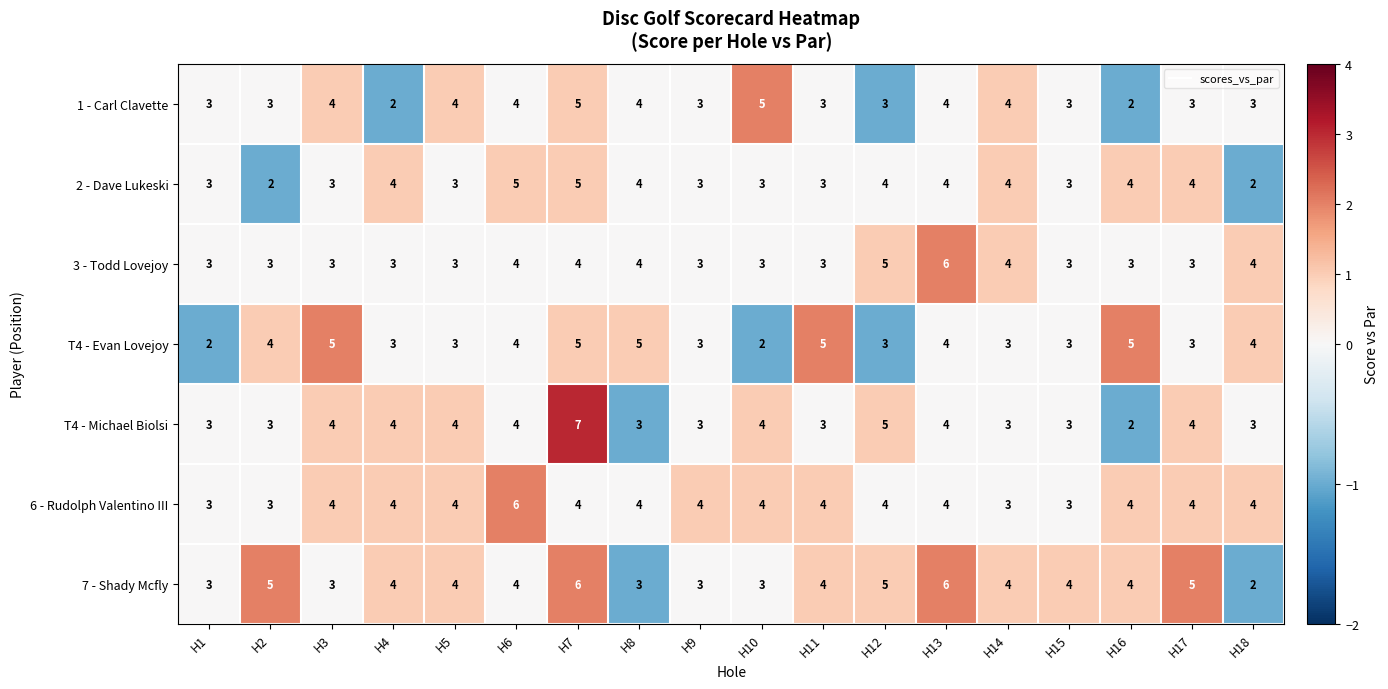

What is the maximum value shown in the chart?

7